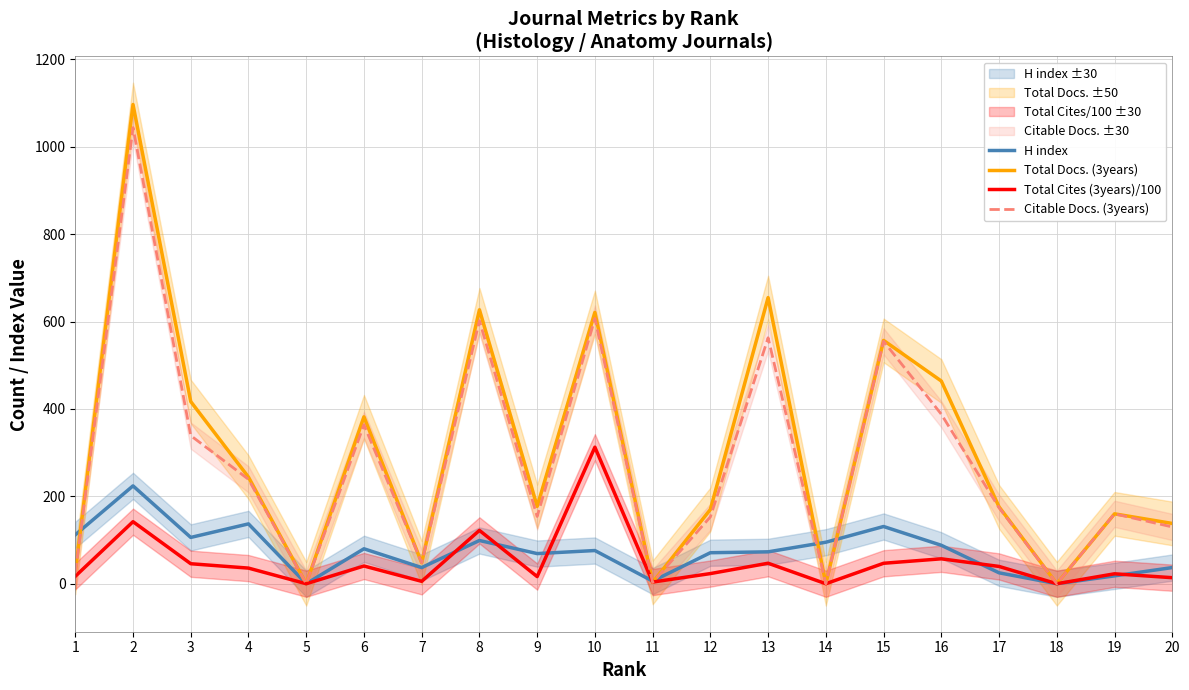

How many lines are shown in the chart?

4